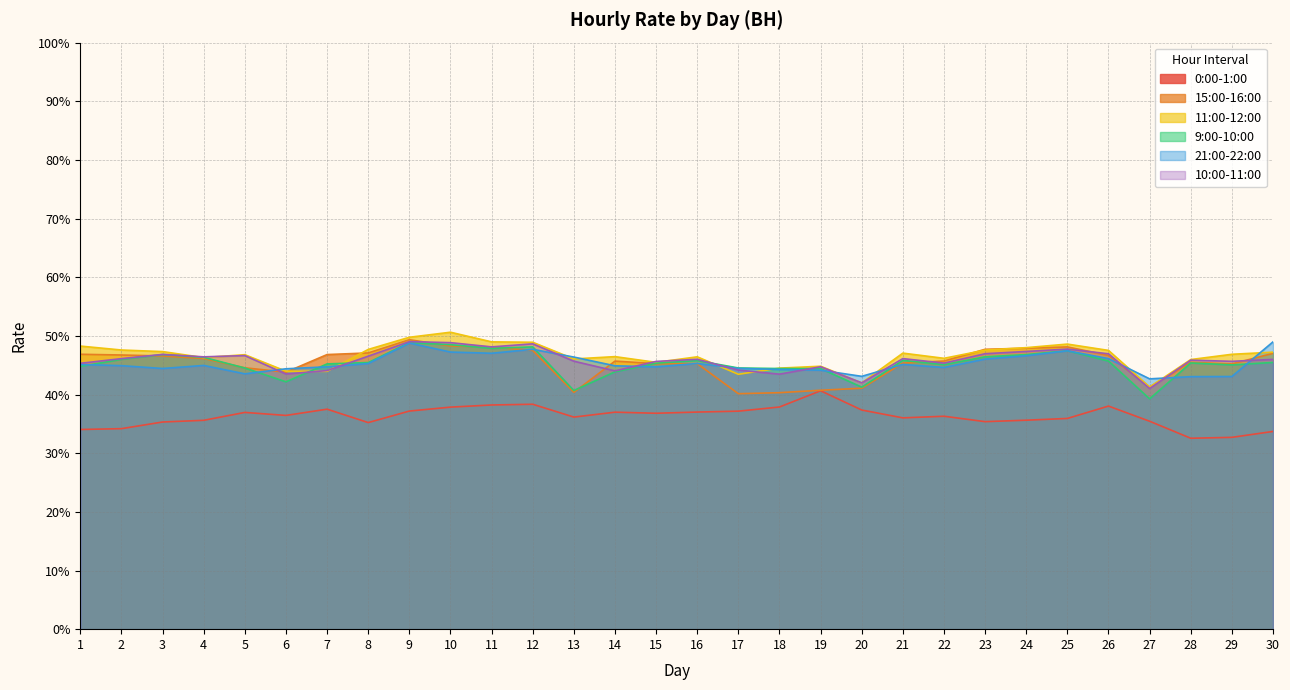

Which has a higher value, 2 or 6?

6